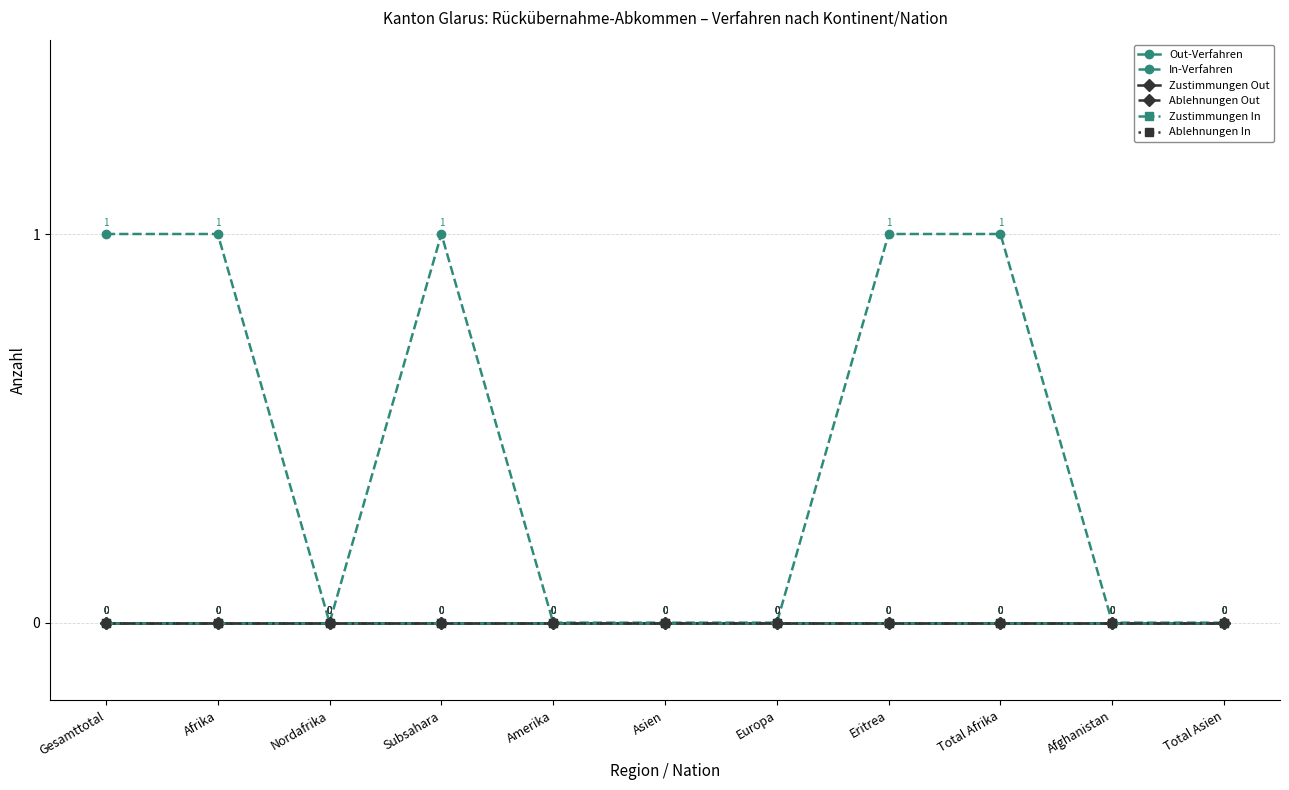

Where is Ablehnungen Out nearest to the value 0?

Gesamttotal